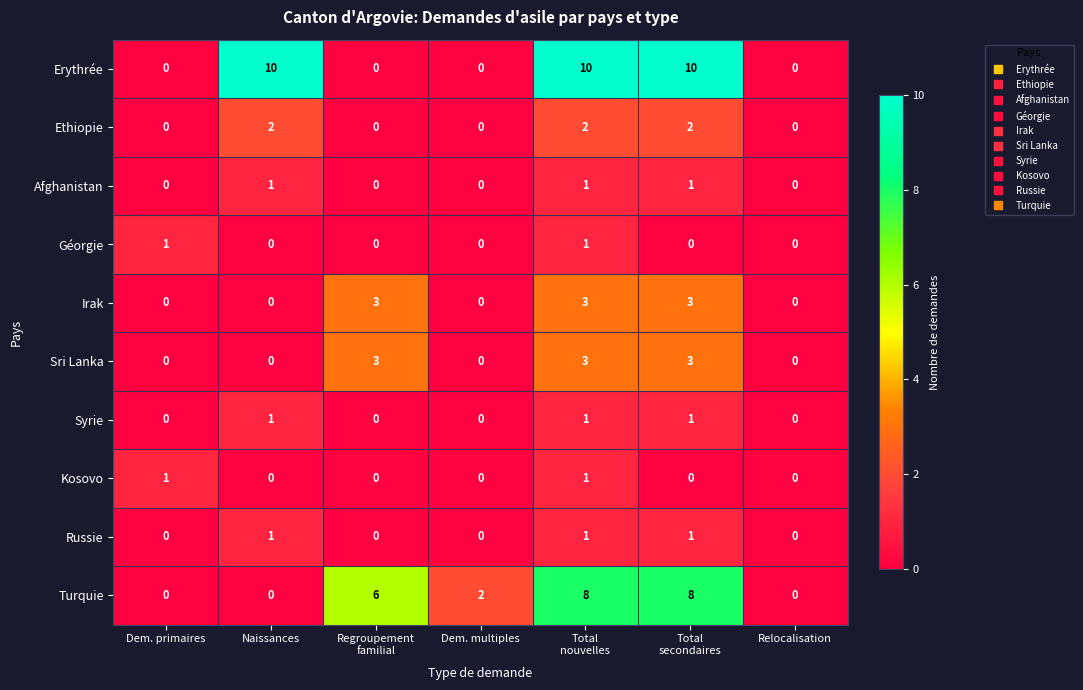

How many series are shown in this chart?

10